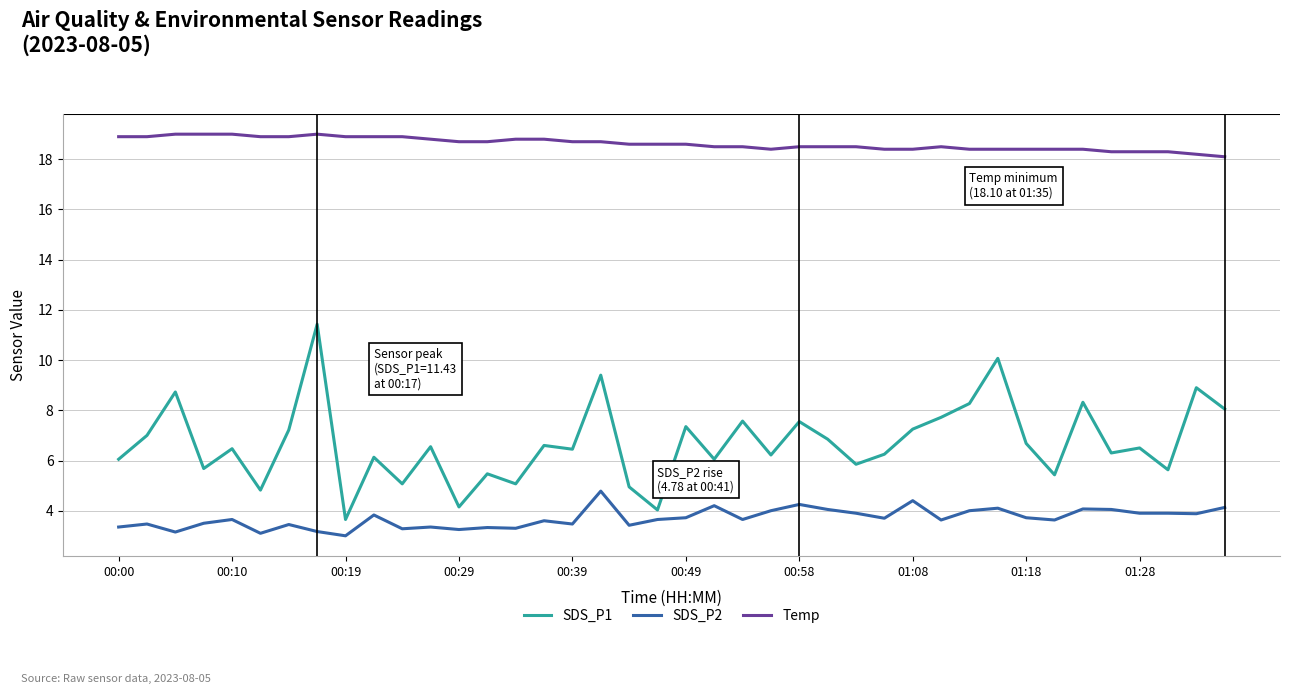

Which series has the largest range (max minus min)?

SDS_P1